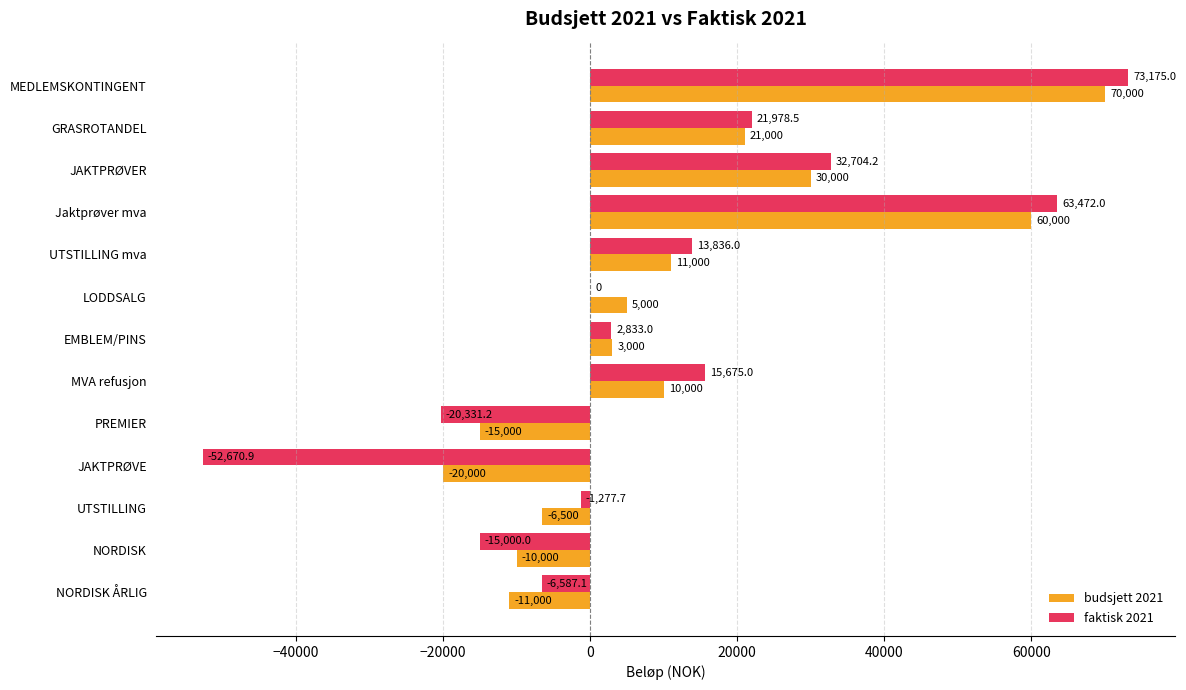

Which series has the largest total across all categories?

budsjett 2021